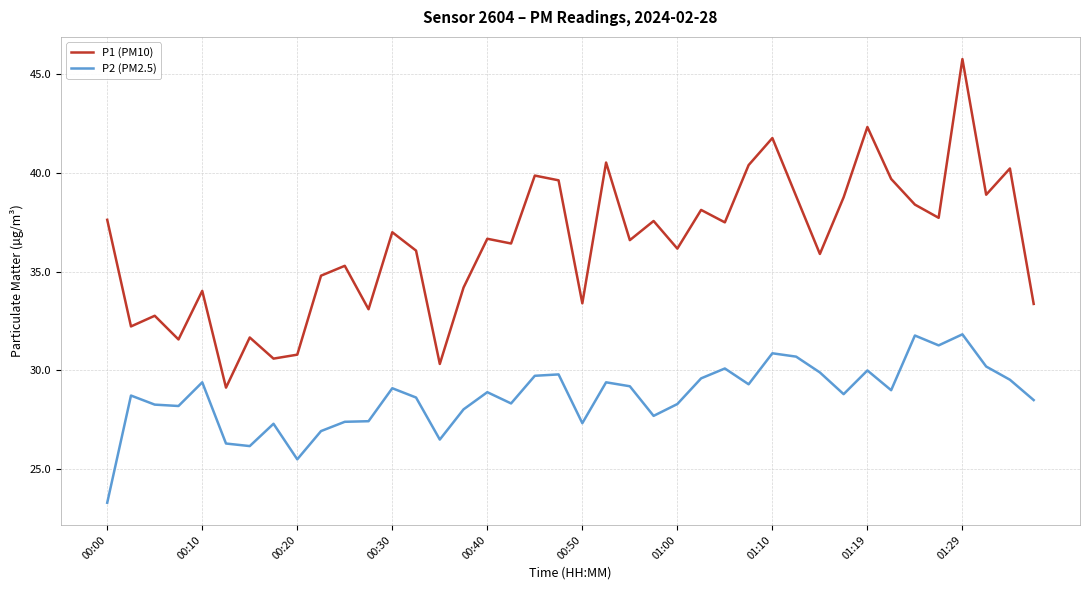

Rank the series by their maximum value, from lowest to highest.

P2 (PM2.5), P1 (PM10)